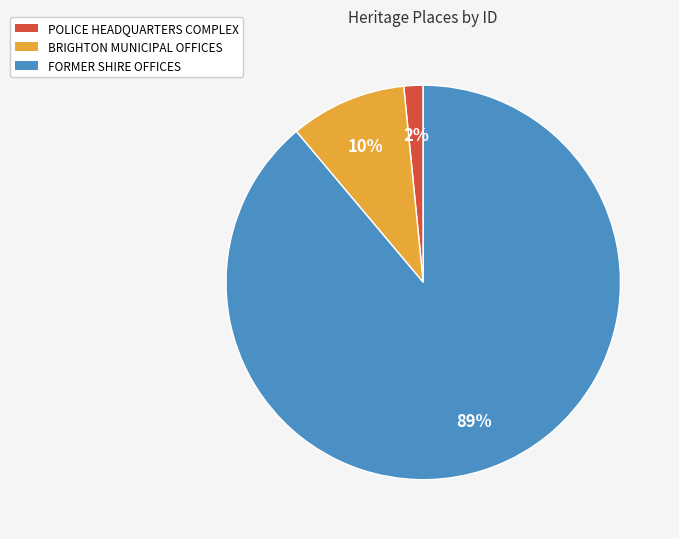

What is the smallest slice in the pie chart?

POLICE HEADQUARTERS COMPLEX